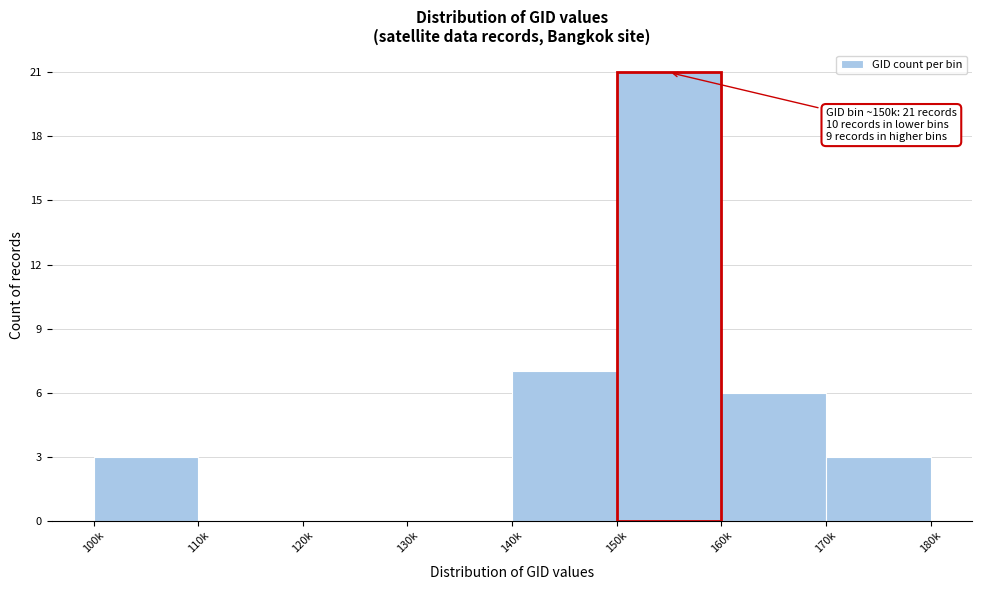

Reading left to right, list all the values displayed in this chart.

100k=3	110k=0	120k=0	130k=0	140k=7	150k=21	160k=6	170k=3